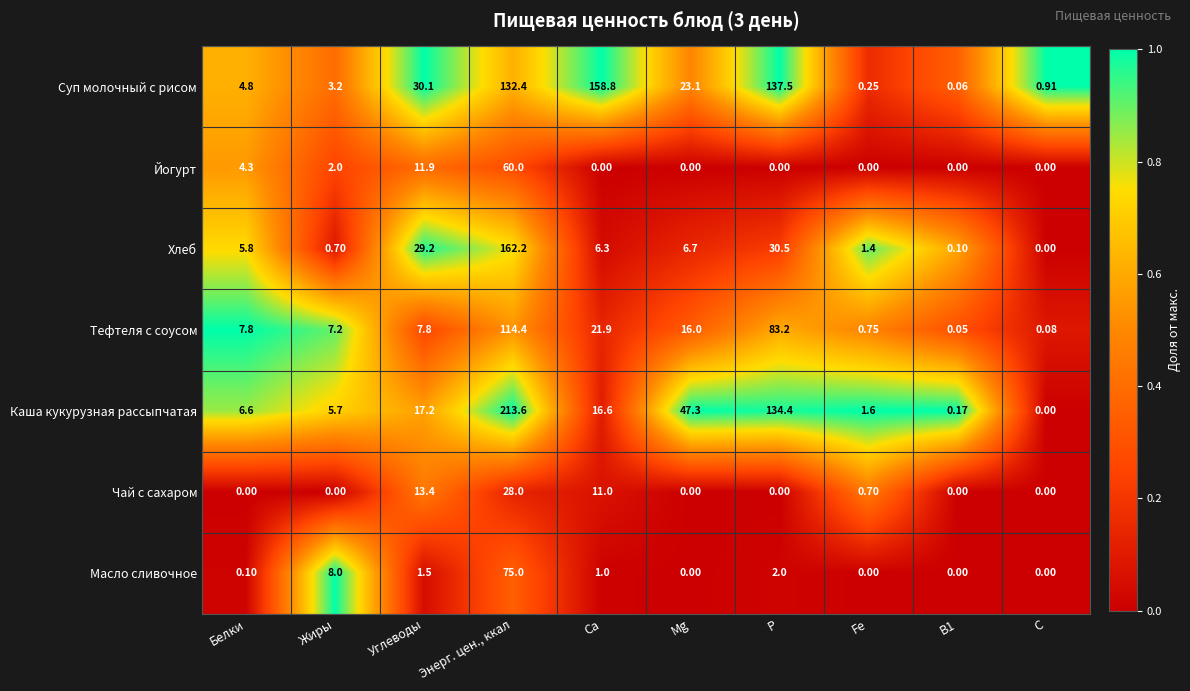

What is the total value across all series at Белки?

29.4